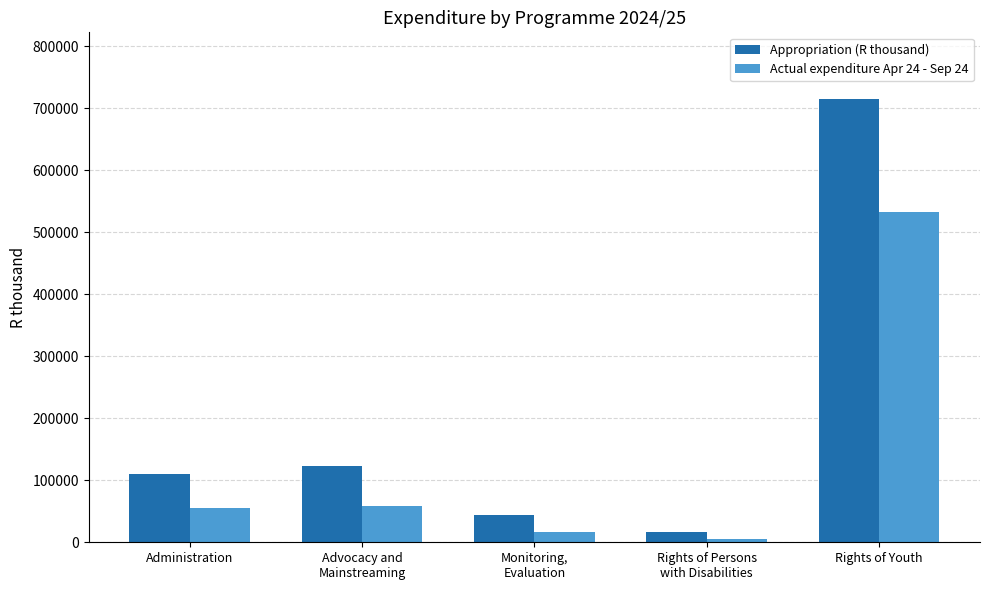

At which category is the sum across all series the highest?

Rights of Youth